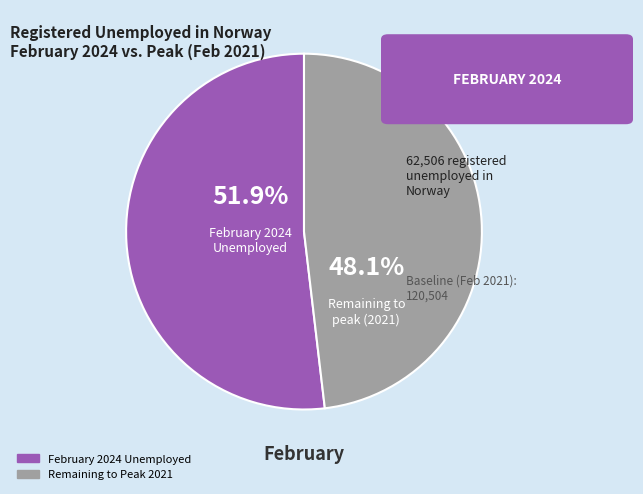

Is there any slice that represents more than half of the pie?

Yes